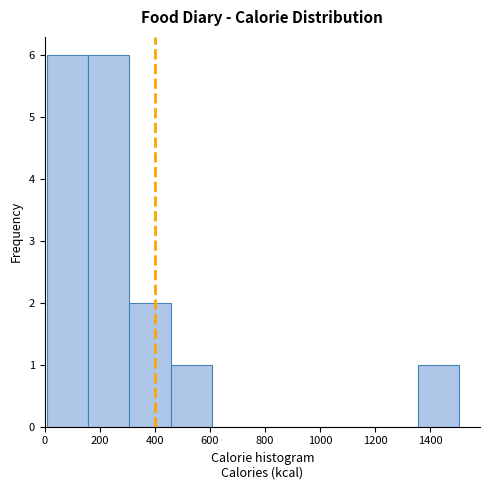

How tall is the bar that spans 0 to 160 on the x-axis? Neither the bar edges nor the heights are printed on the chart, so give them approximately, as read against the axes.

6